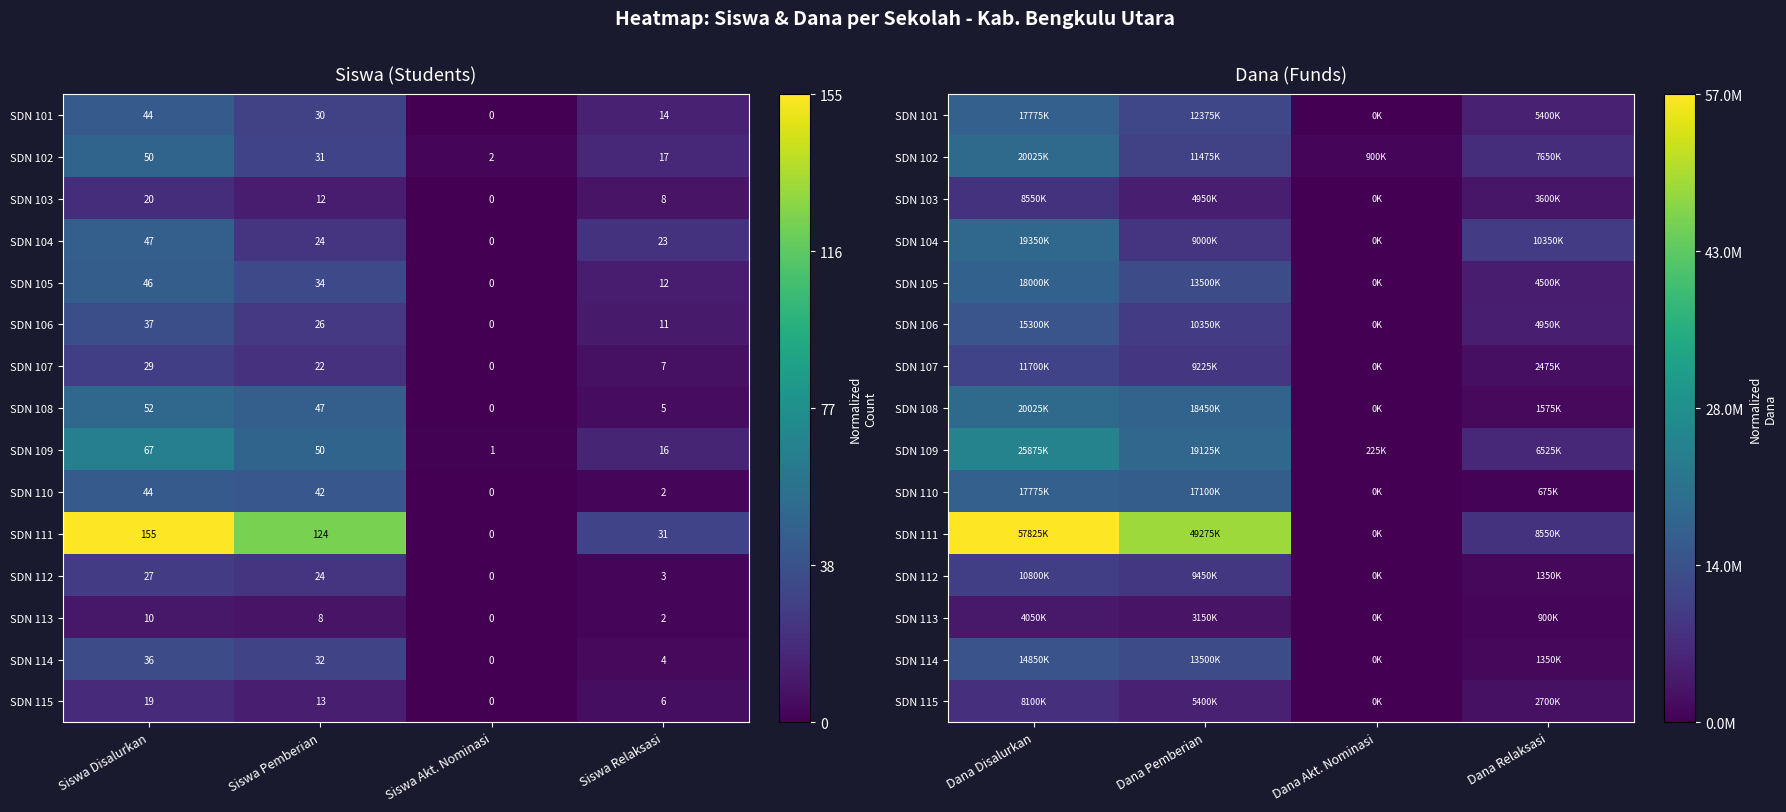

How many positive values does the SDN 101 series have?

3